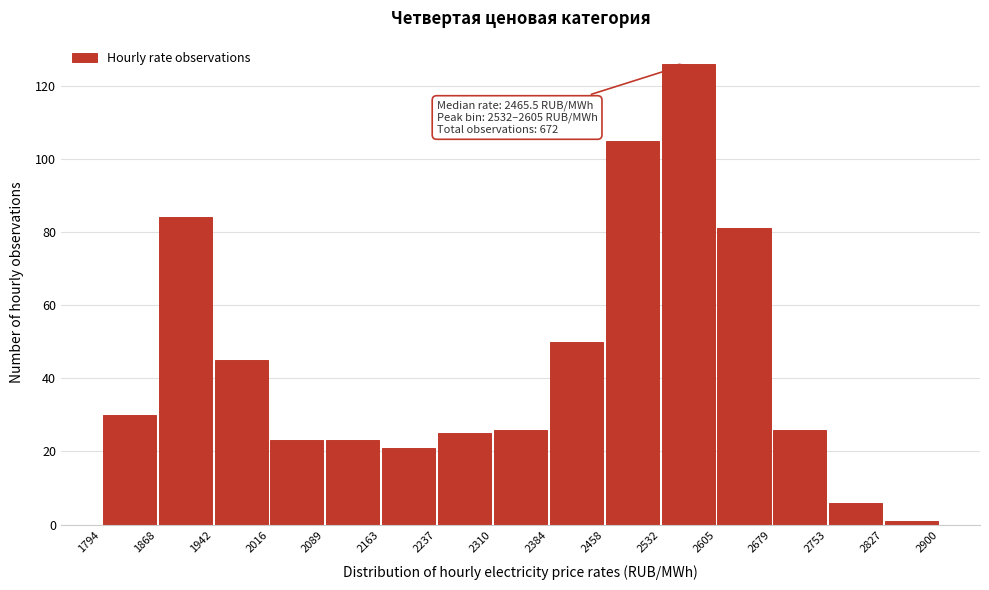

Over which range of the x-axis is the bar tallest?

2532 to 2605